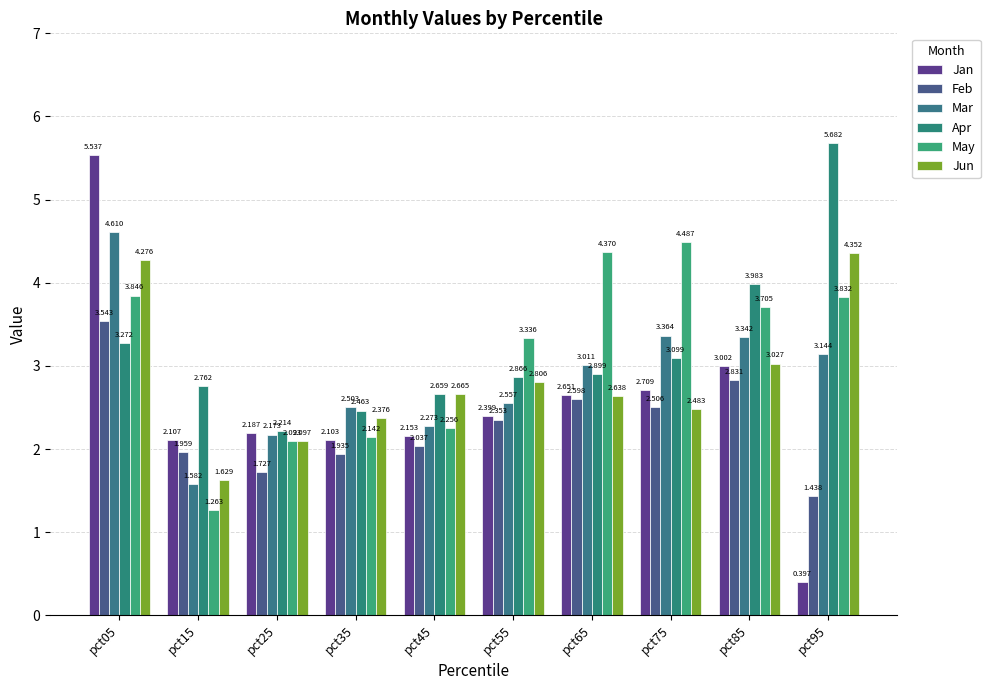

What is the total value across all series at pct05?

25.1